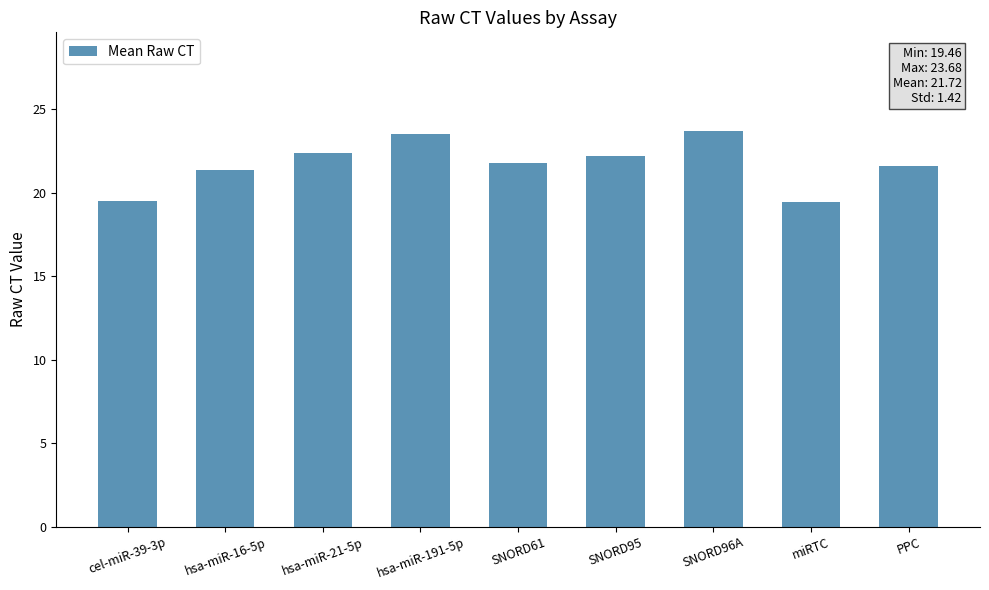

Count the number of values greater than 21.

7